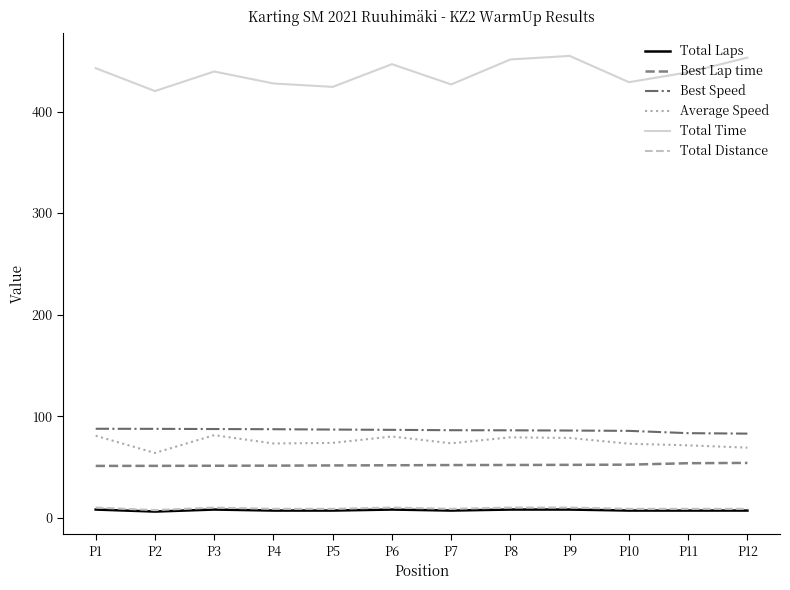

True or false: Total Time and Best Speed cross at least once.

False